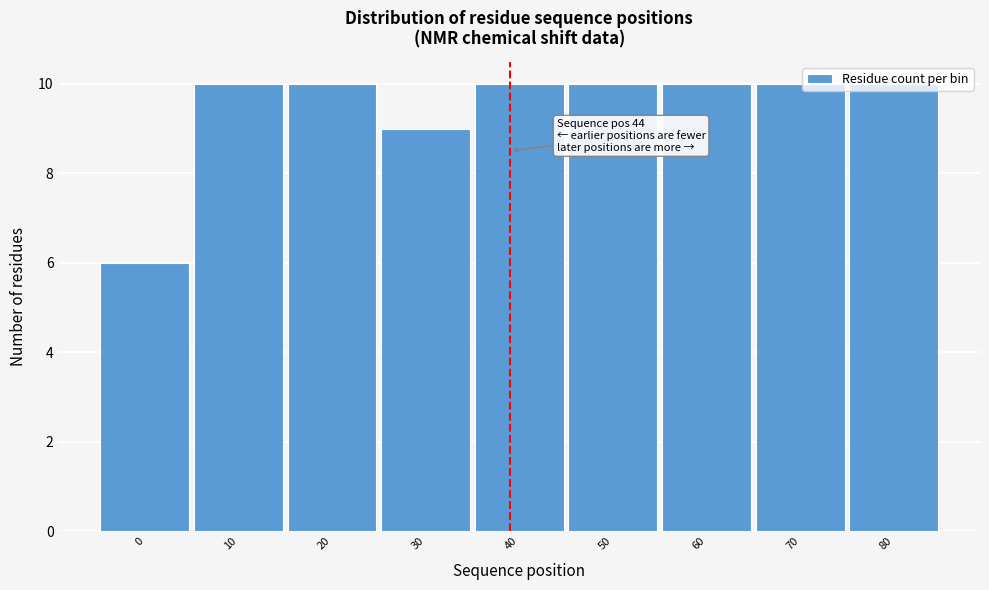

Read the value at 80.

10